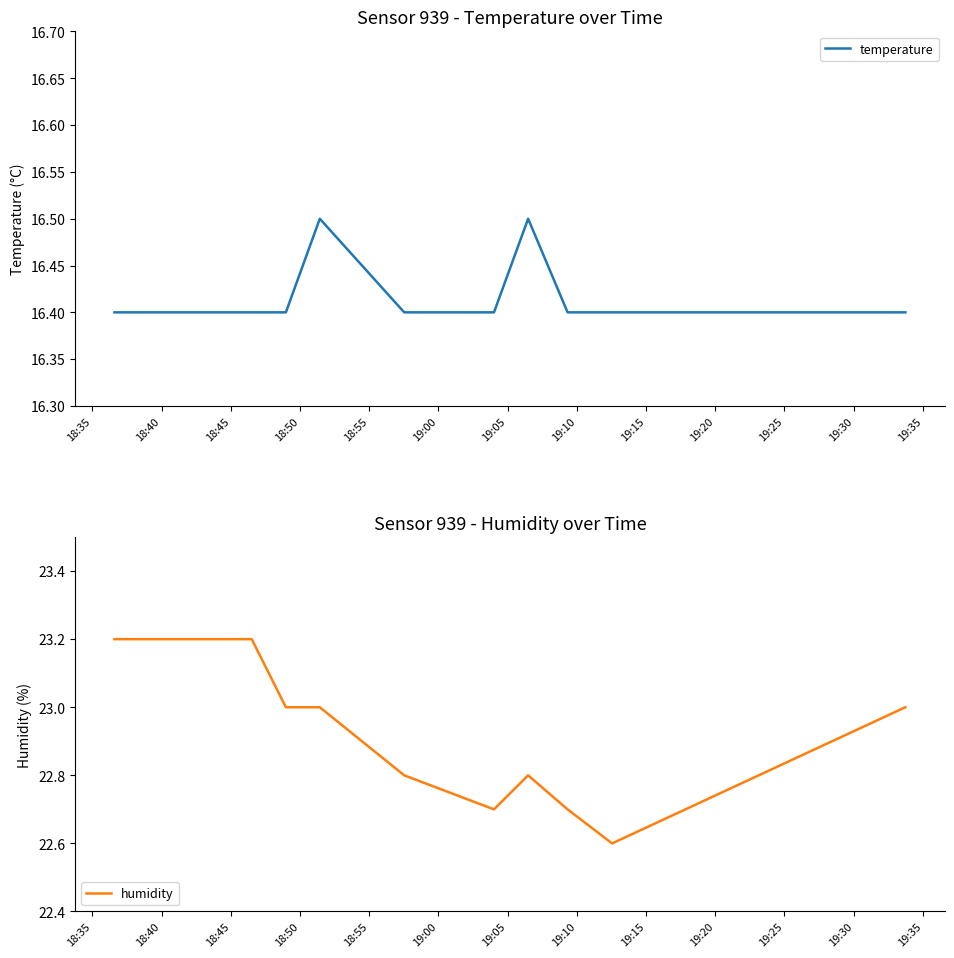

True or false: temperature has more than 2 interior local peaks.

False